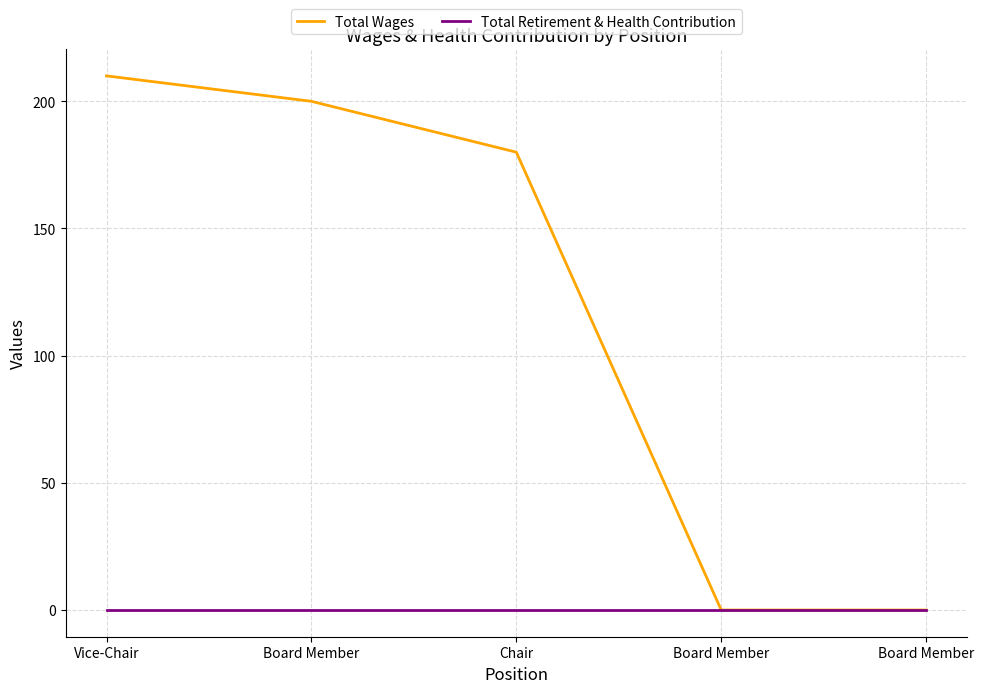

The value of Total Wages at Vice-Chair is 53. True or false?

False